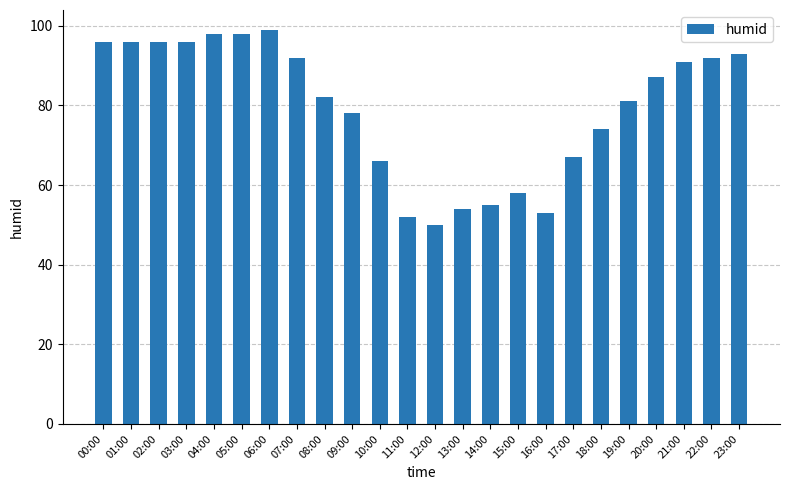

What is the difference between the second highest and second lowest values?

46